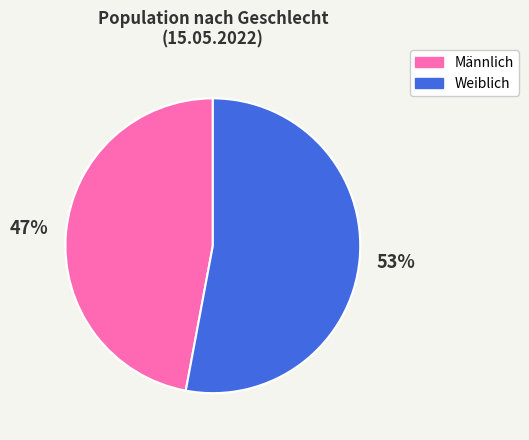

To the nearest percent, what percentage of the pie is Männlich?

47%